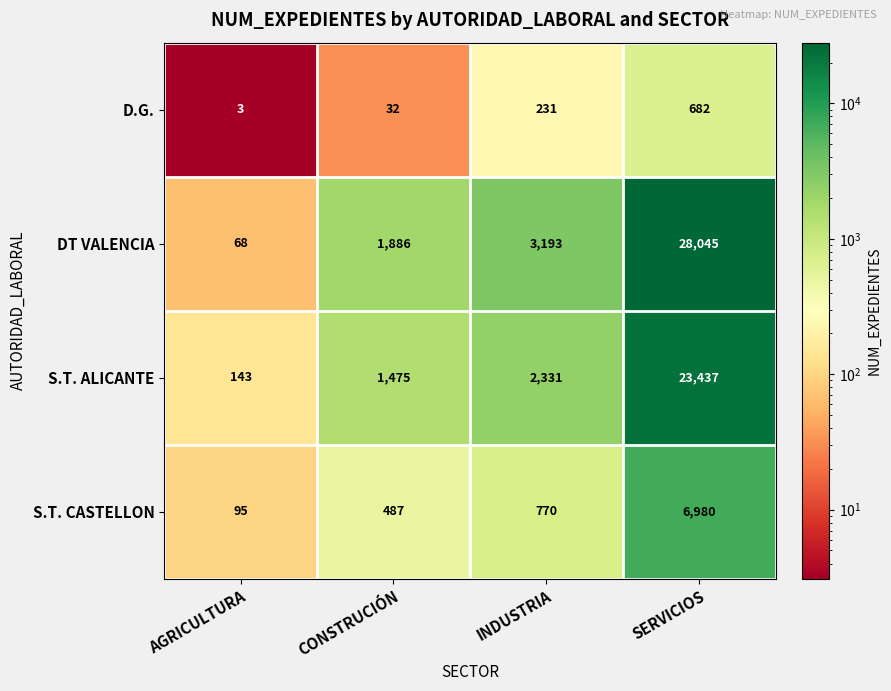

Which series has the widest spread of values?

DT VALENCIA